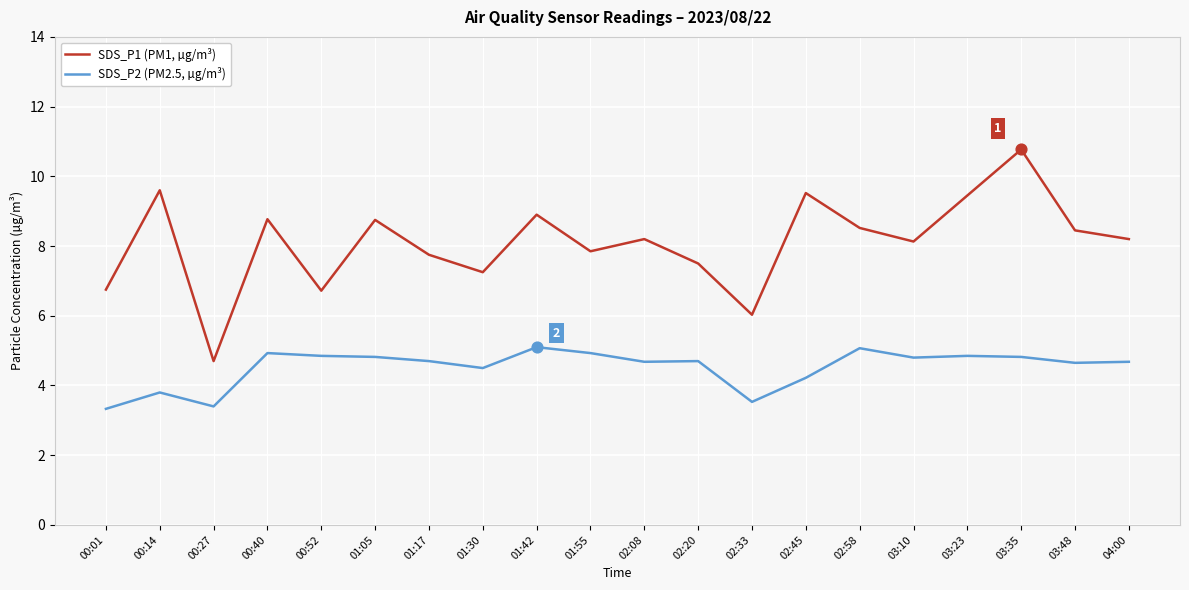

Between 01:17 and 02:33, which series saw the biggest shift?

SDS_P1 (PM1, µg/m³)